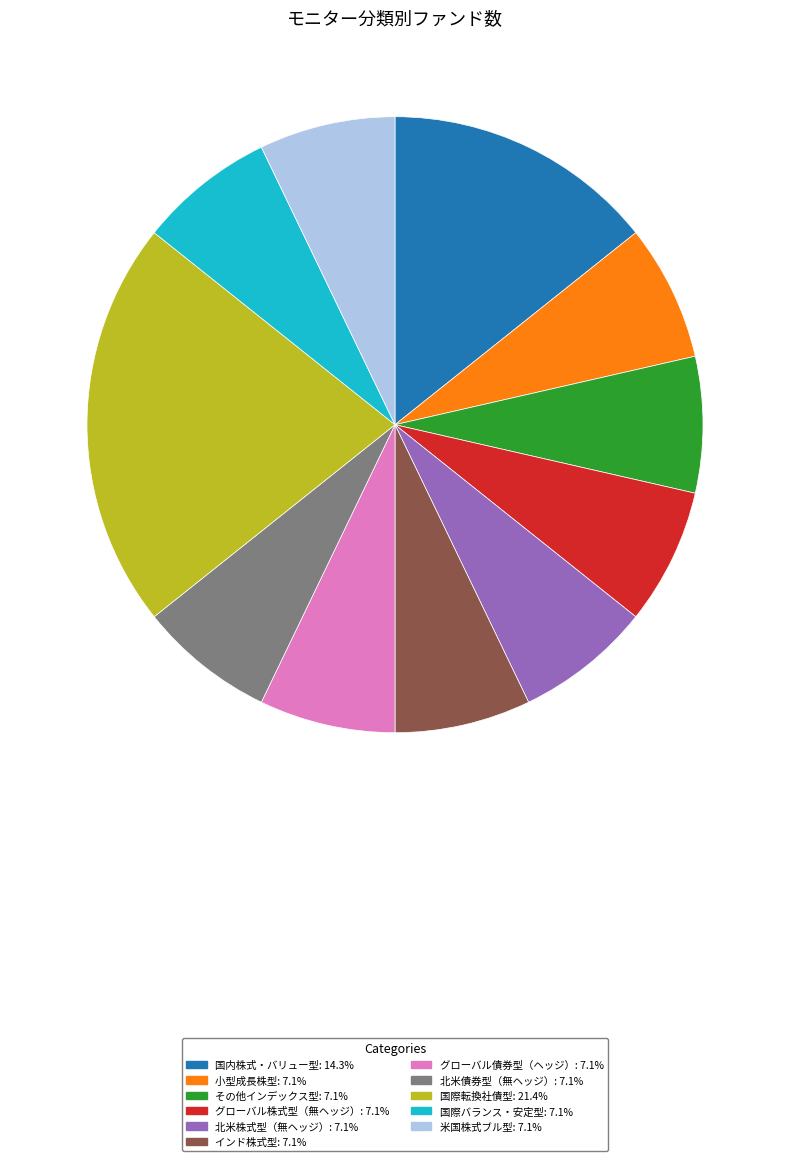

Do 小型成長株型 and 北米債券型（無ヘッジ） together represent more than half of the pie?

No